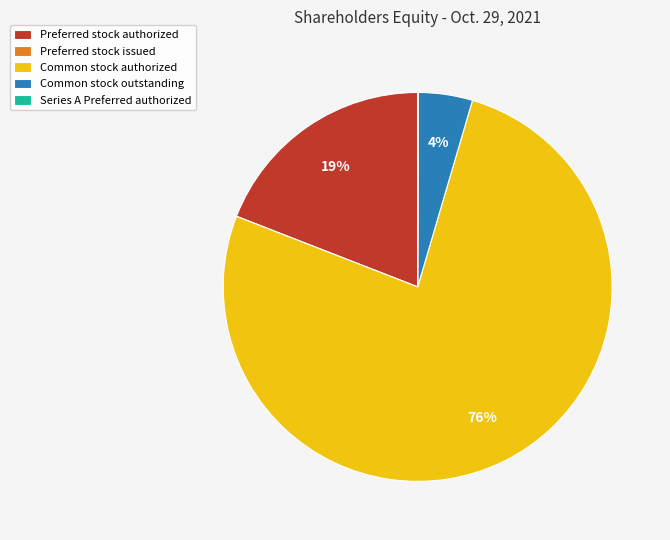

Which has a higher value, Preferred stock authorized or Common stock outstanding?

Preferred stock authorized